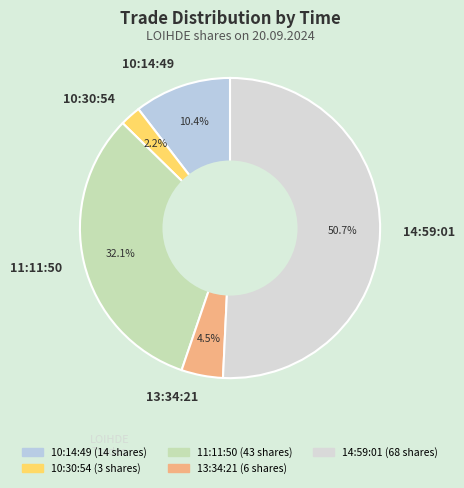

What is the majority slice?

14:59:01